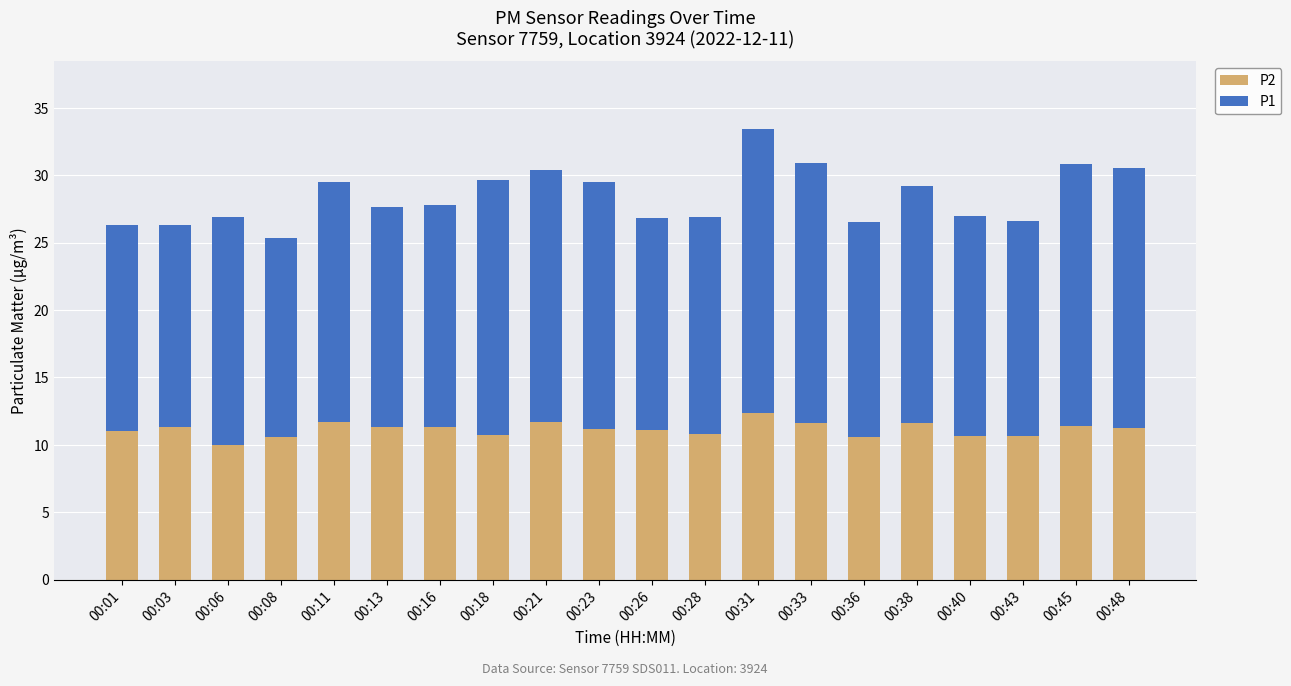

What is the sum of the P2 values at 00:26 and 00:11?

22.8